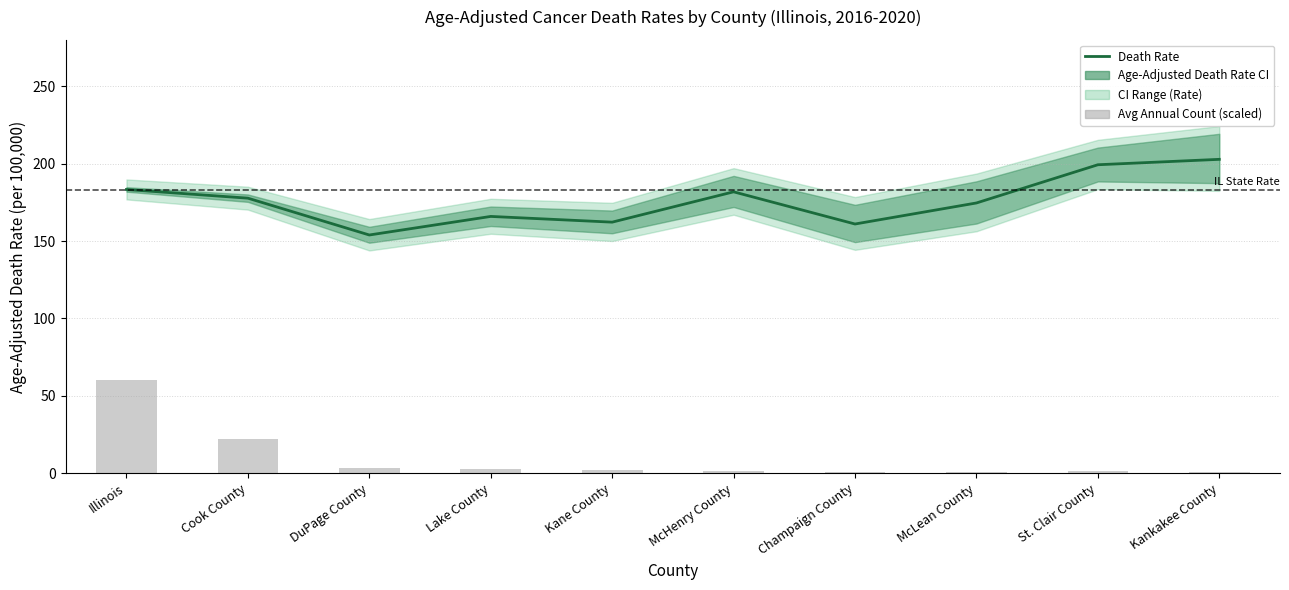

What is the sum of all Age-Adjusted Death Rate values?

1762.5